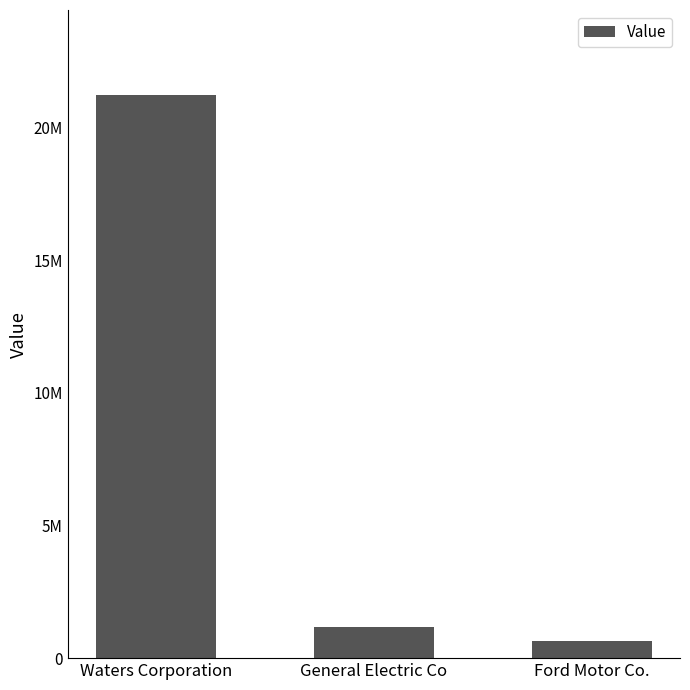

At which category does the chart reach its minimum across all series?

Ford Motor Co.